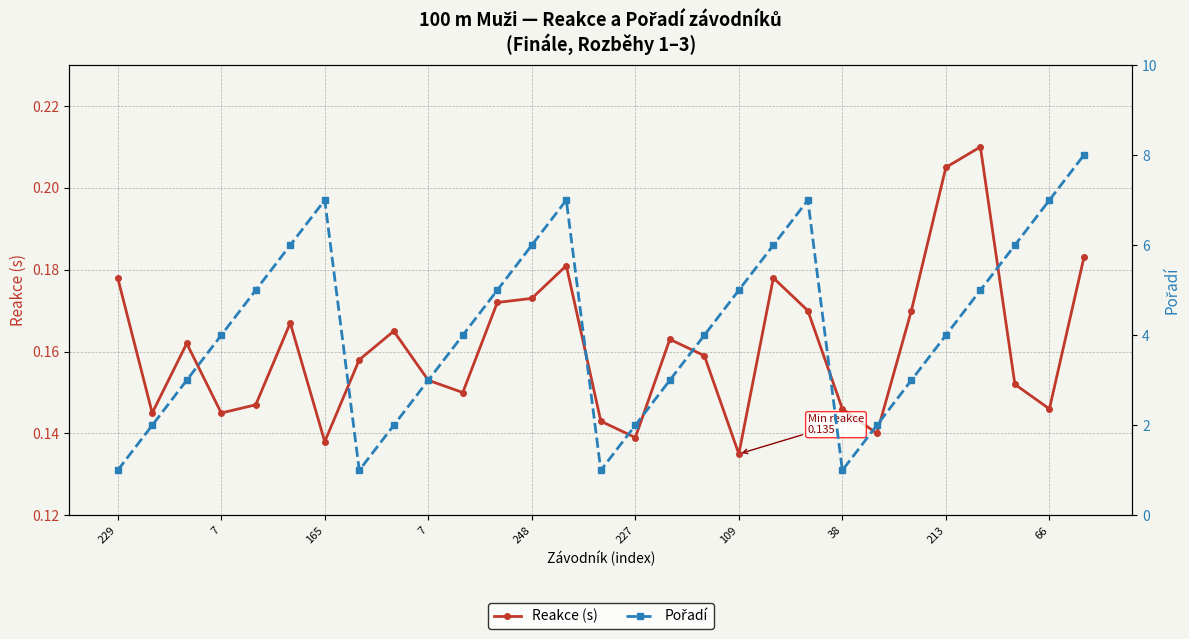

Which series has the largest range (max minus min)?

Pořadí